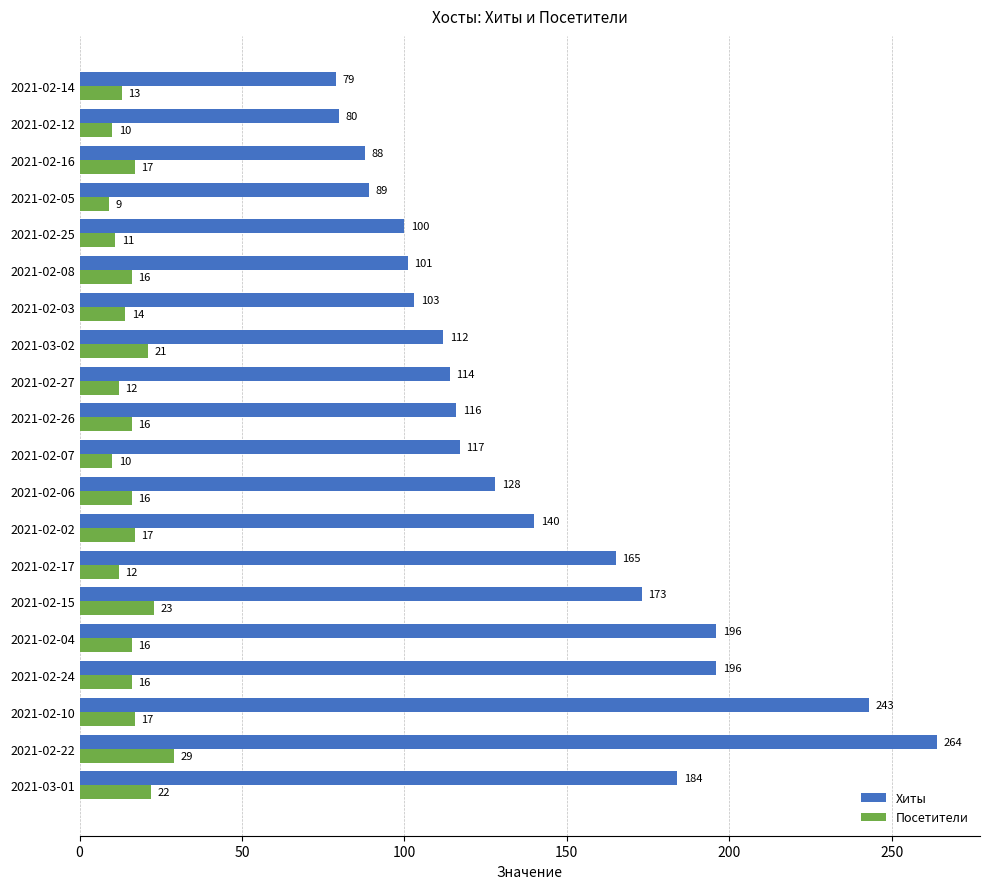

What is the total value across all series at 2021-02-16?

105